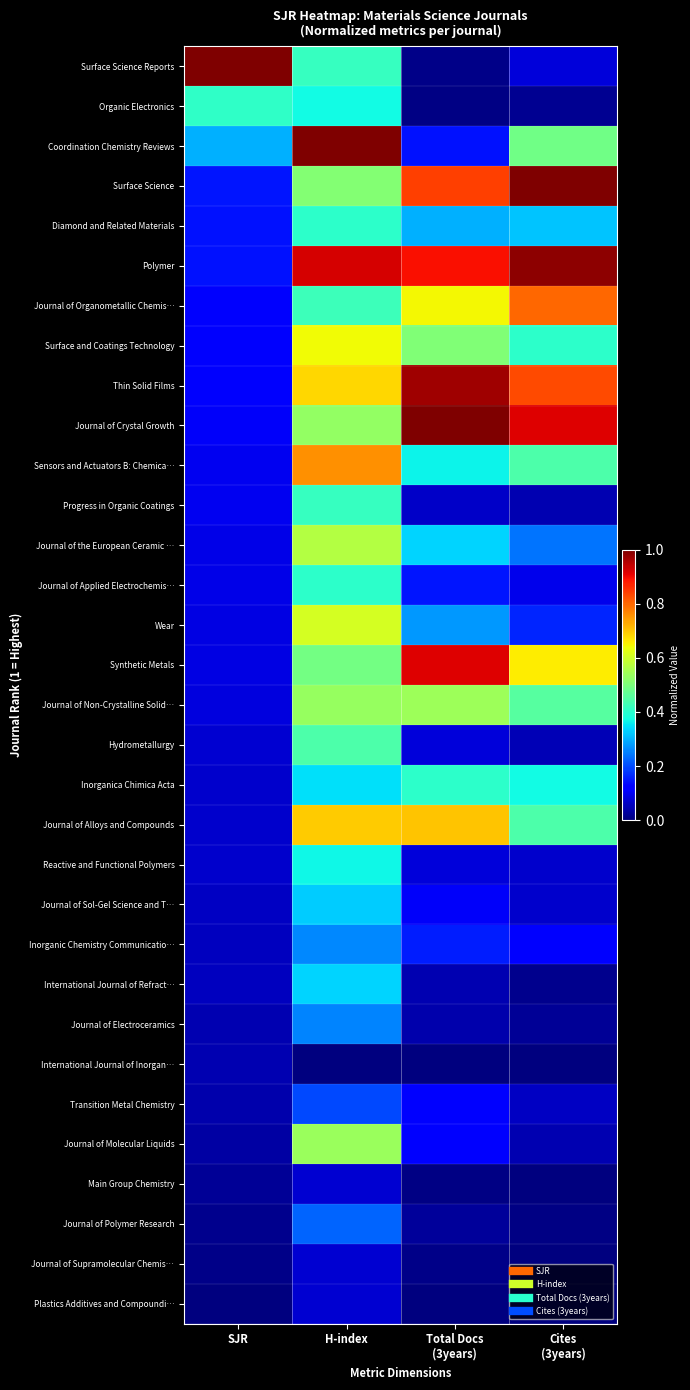

What is the total value across all series at Cites
(3years)?

9.2